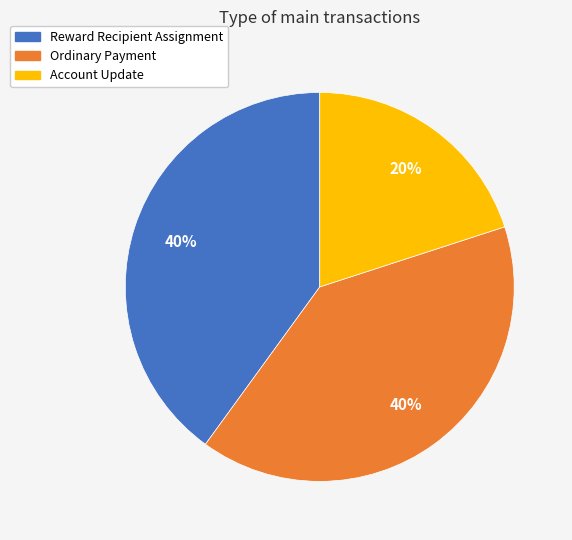

To the nearest percent, what portion does Account Update represent?

20%